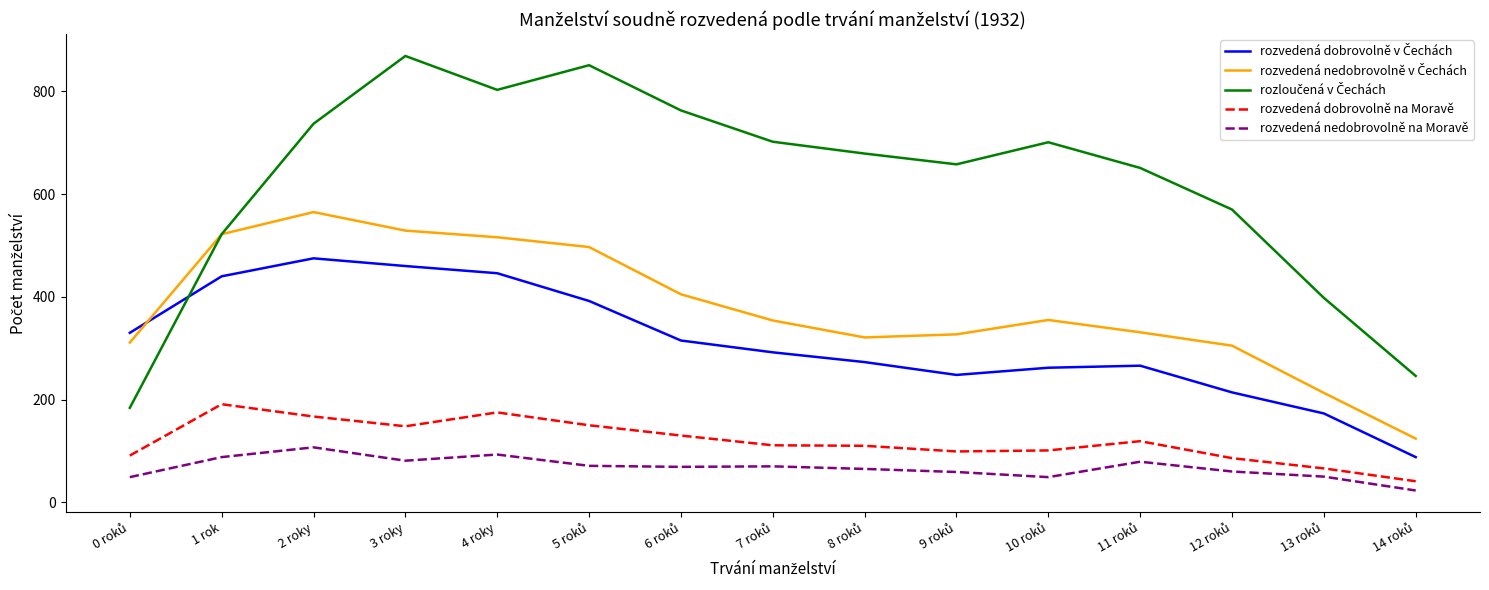

What is the greatest value displayed?

869